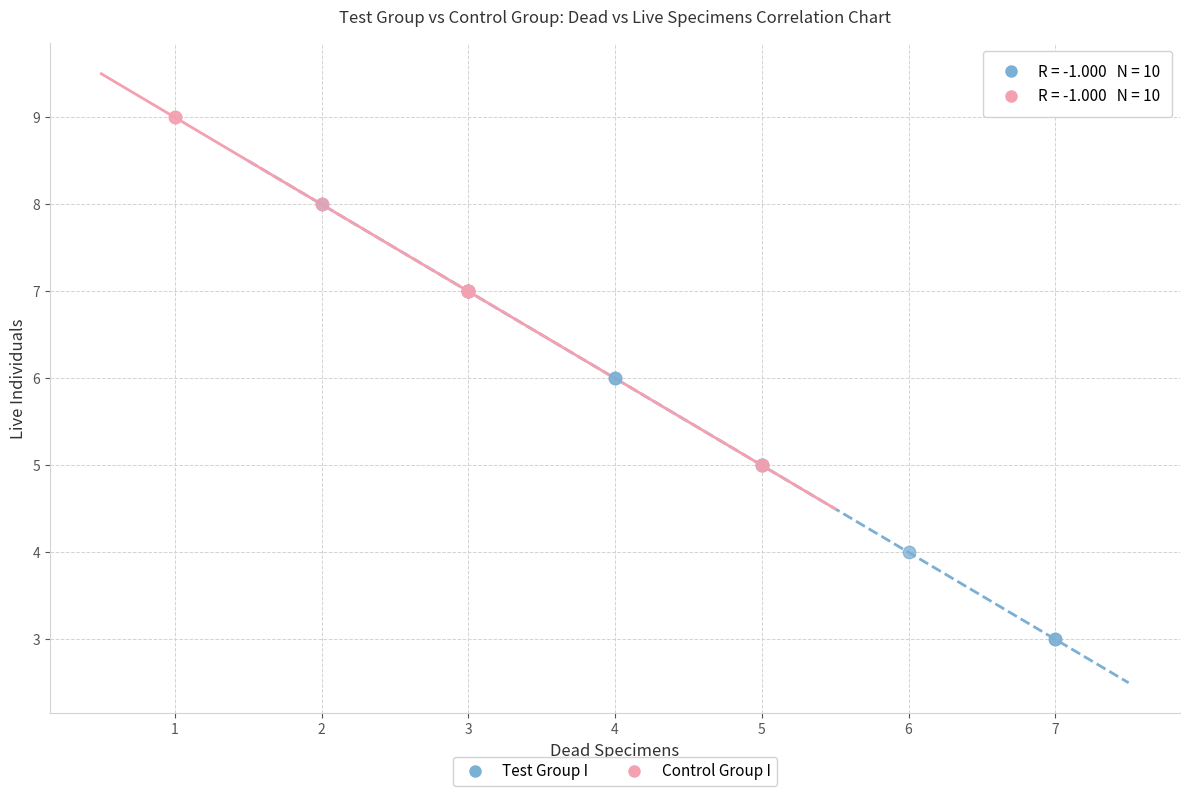

Which series reaches the maximum Y coordinate?

Control Group I